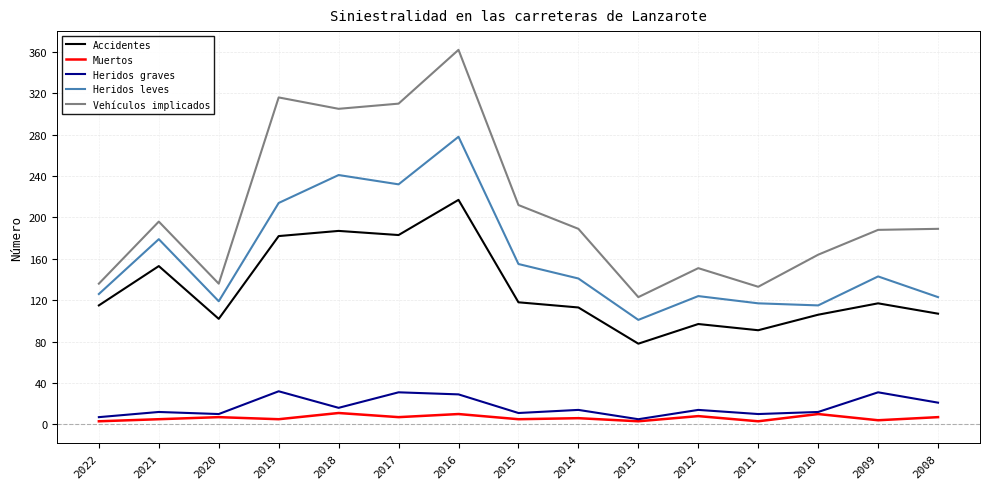

Is the value of Accidentes at 2010 greater than the value of Vehículos implicados at 2018?

No